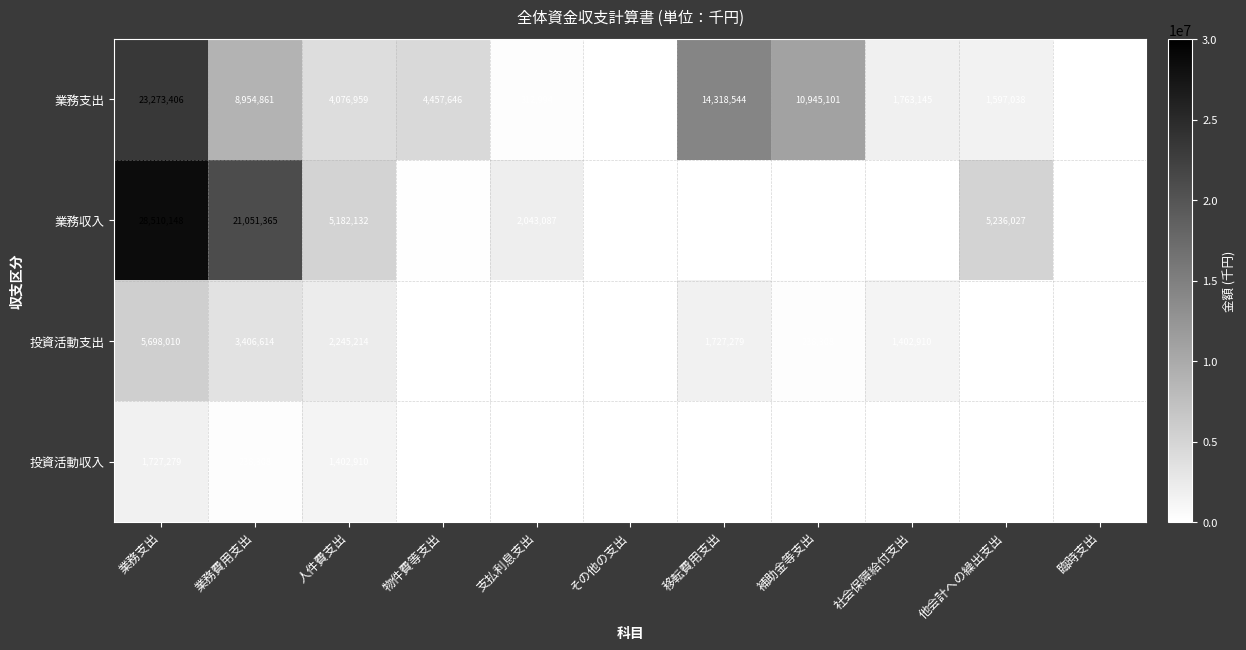

The value of 業務収入 at 補助金等支出 is -19082796. True or false?

False